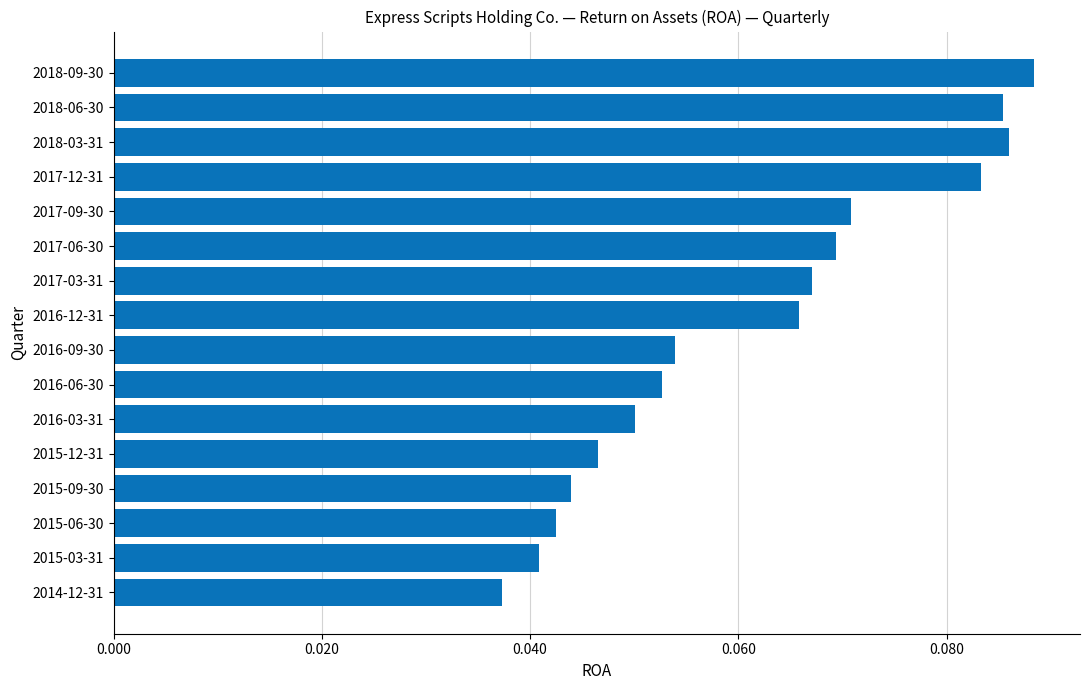

Count the values in the range 0 to 1.

16